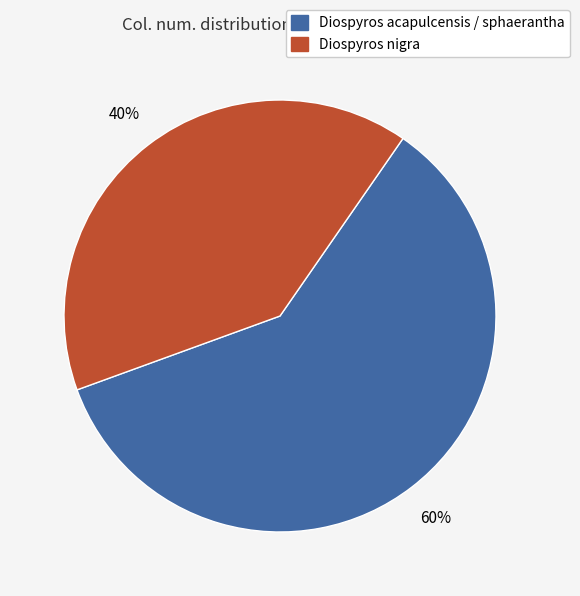

How many segments does this pie chart have?

2